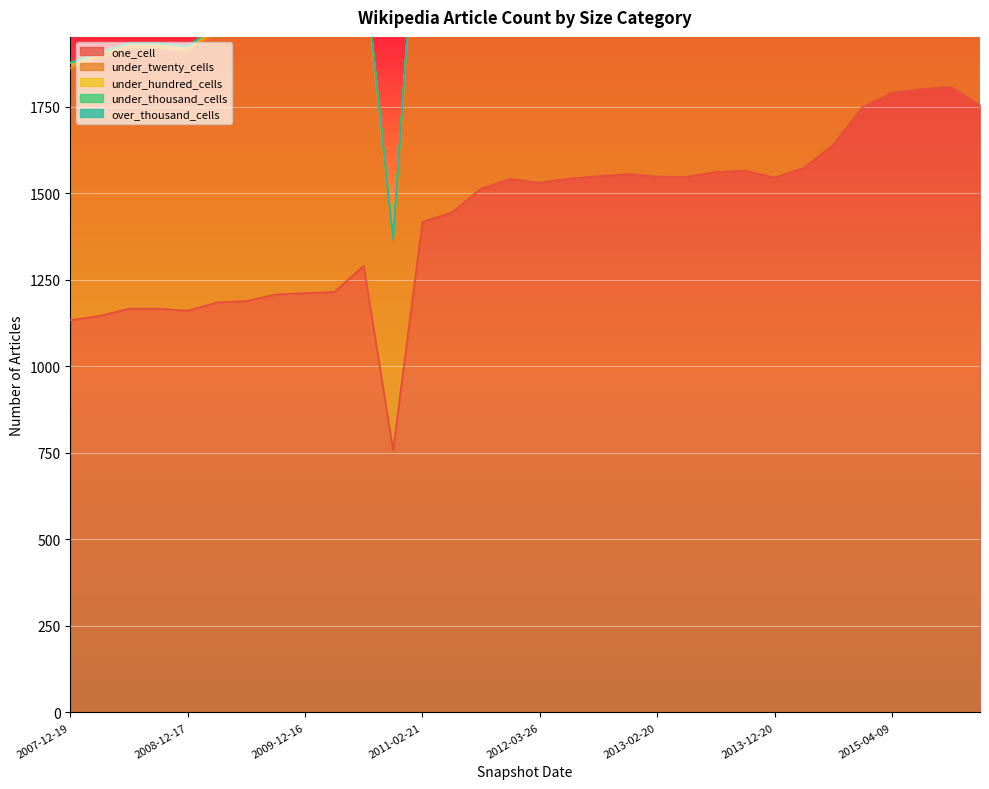

What is the sum of the under_hundred_cells values at 2015-10-01 and 2011-09-05?

254